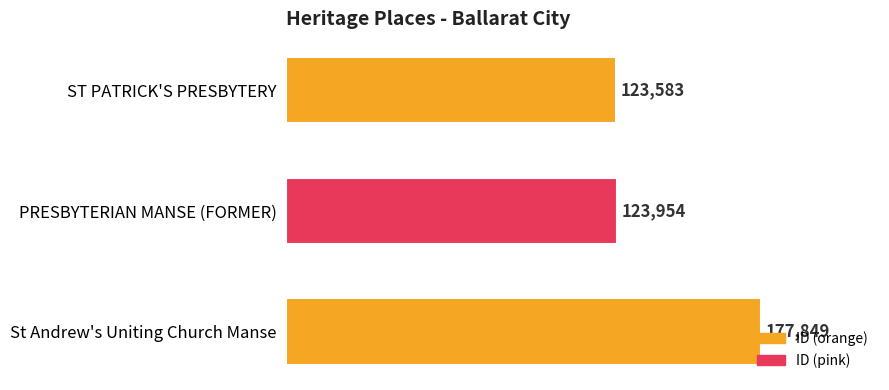

What position from the top is PRESBYTERIAN MANSE (FORMER)?

2